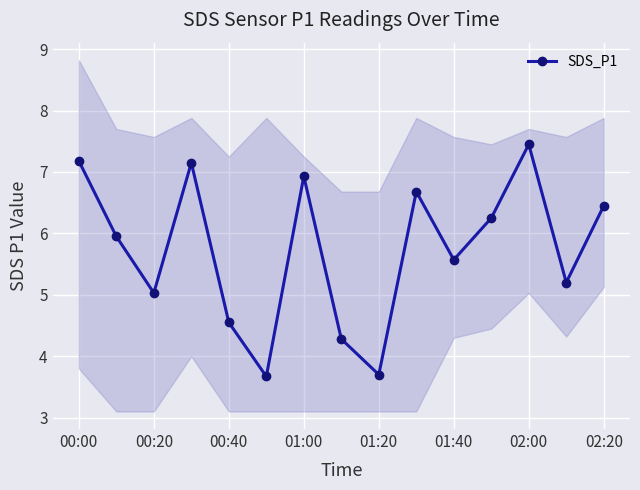

How many data points are above 5?

11